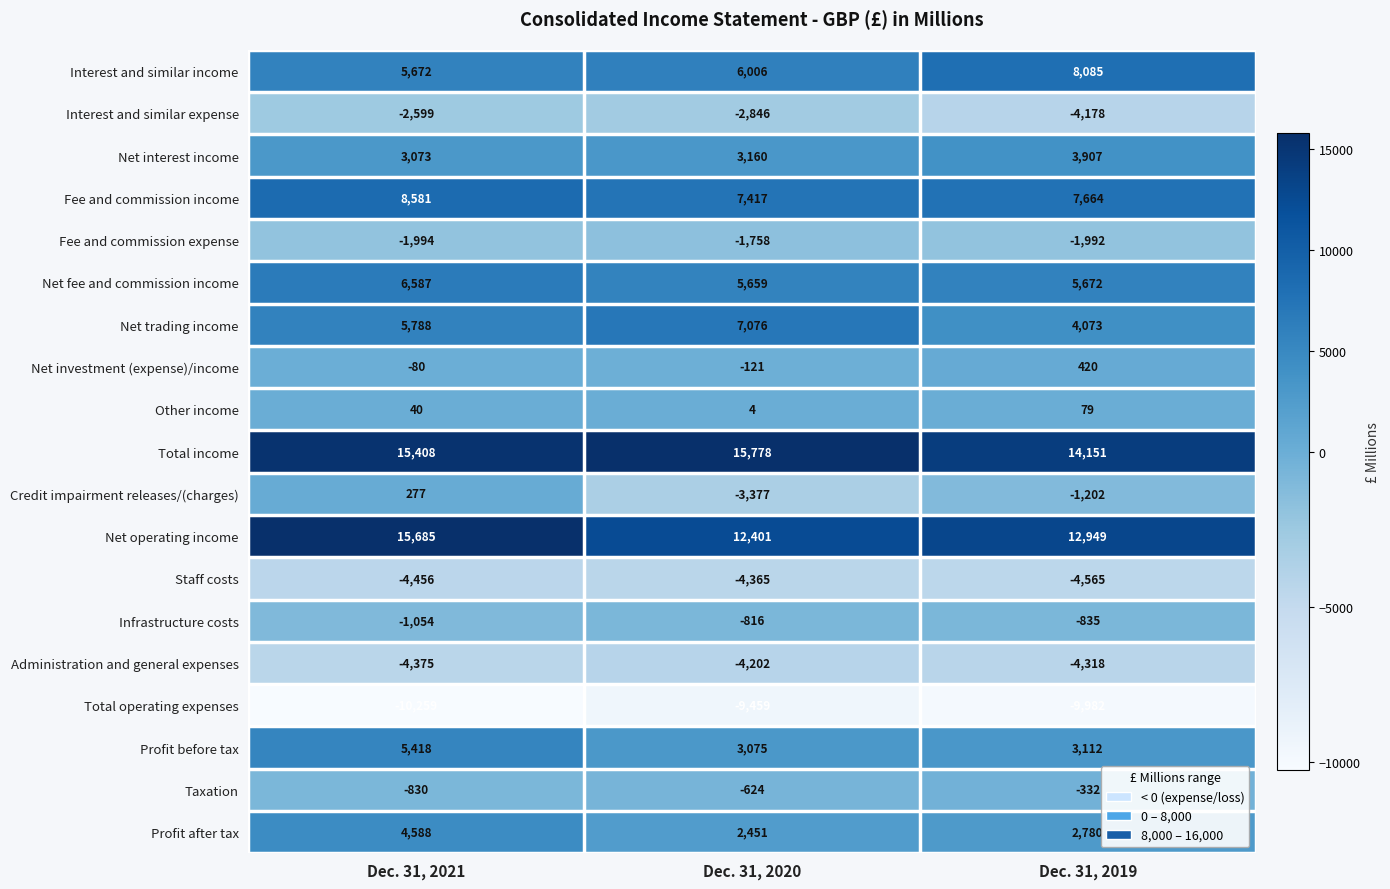

At which label does Taxation first exceed -624?

Dec. 31, 2019